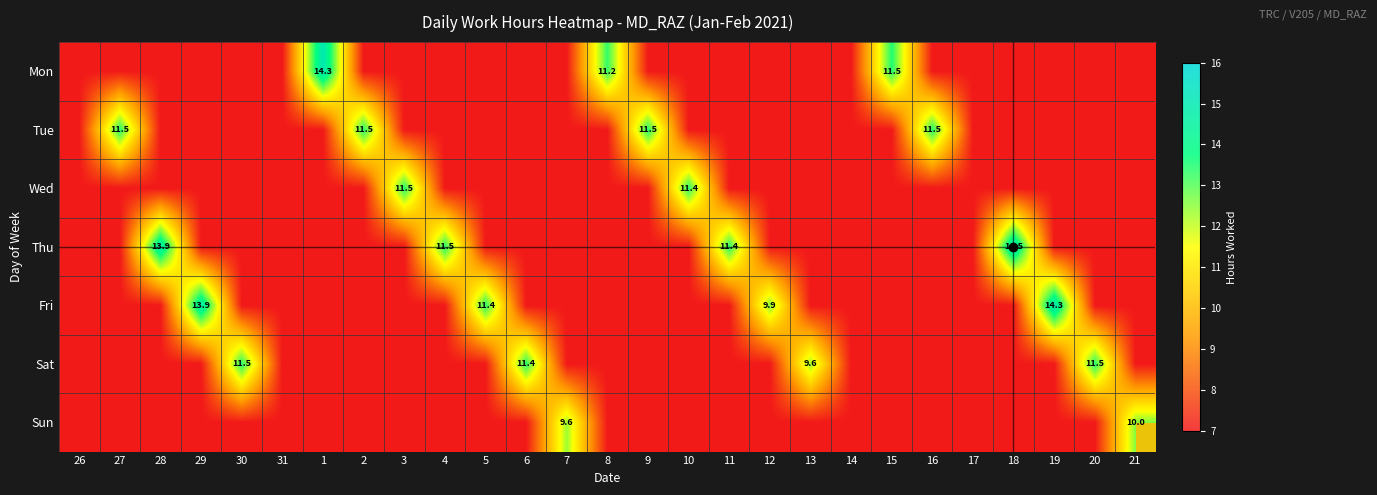

What is the maximum value shown in the chart?

14.5